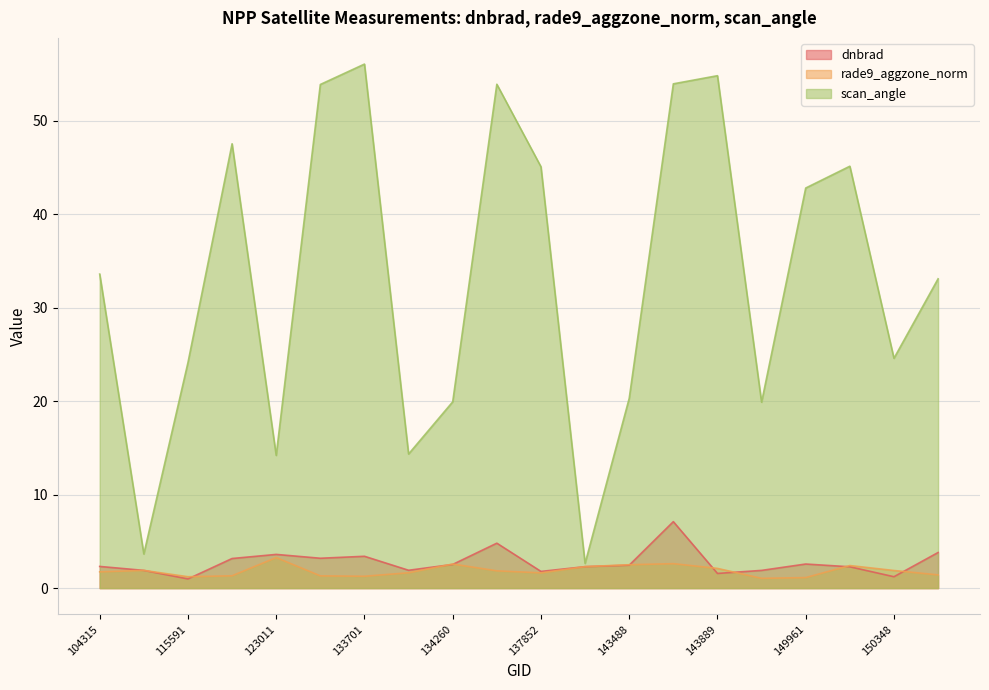

How many lines are shown in the chart?

3